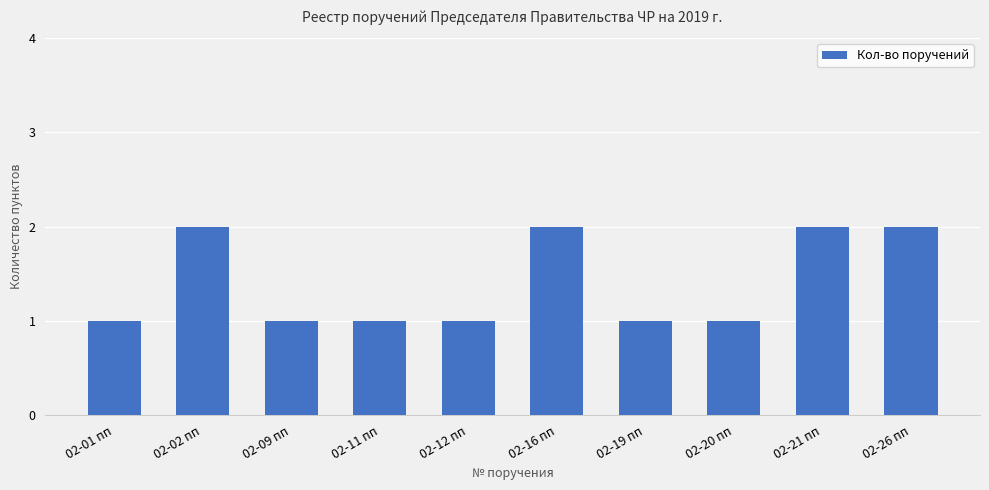

Reading left to right, extract all data points from this chart.

02-01 пп=1	02-02 пп=2	02-09 пп=1	02-11 пп=1	02-12 пп=1	02-16 пп=2	02-19 пп=1	02-20 пп=1	02-21 пп=2	02-26 пп=2